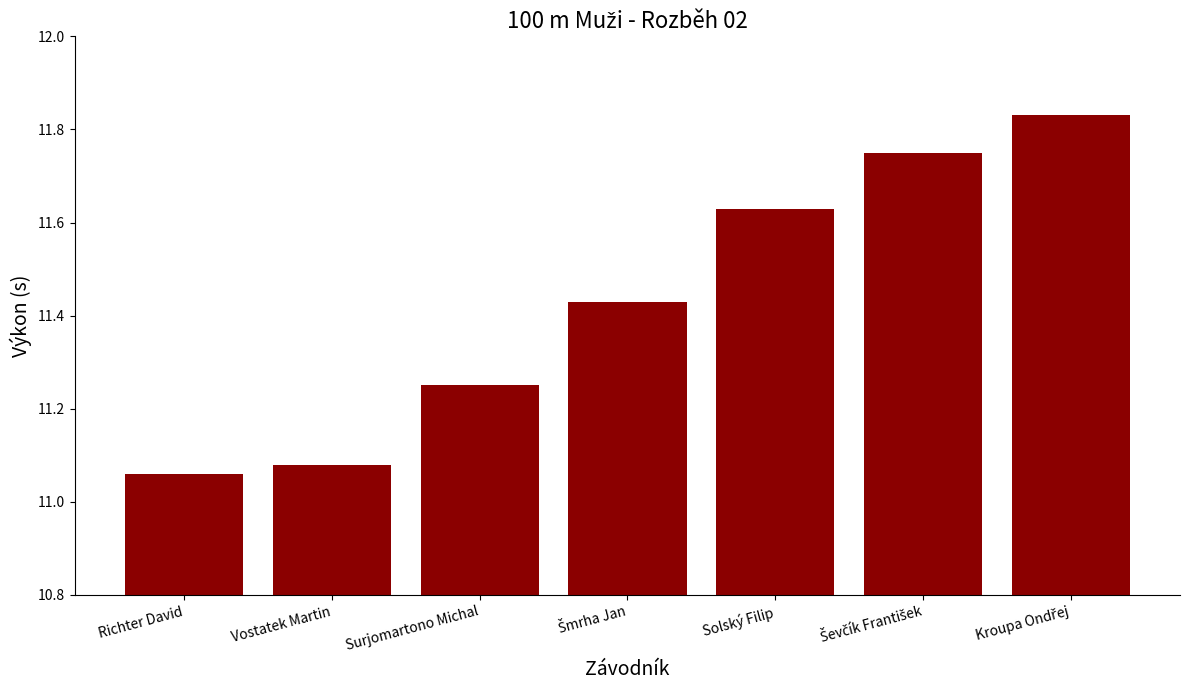

Which has a higher value, Surjomartono Michal or Solský Filip?

Solský Filip